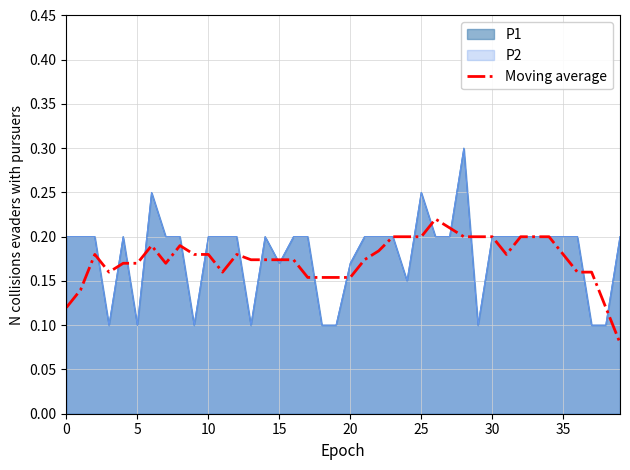

The value at 9 is 0.1. True or false?

False